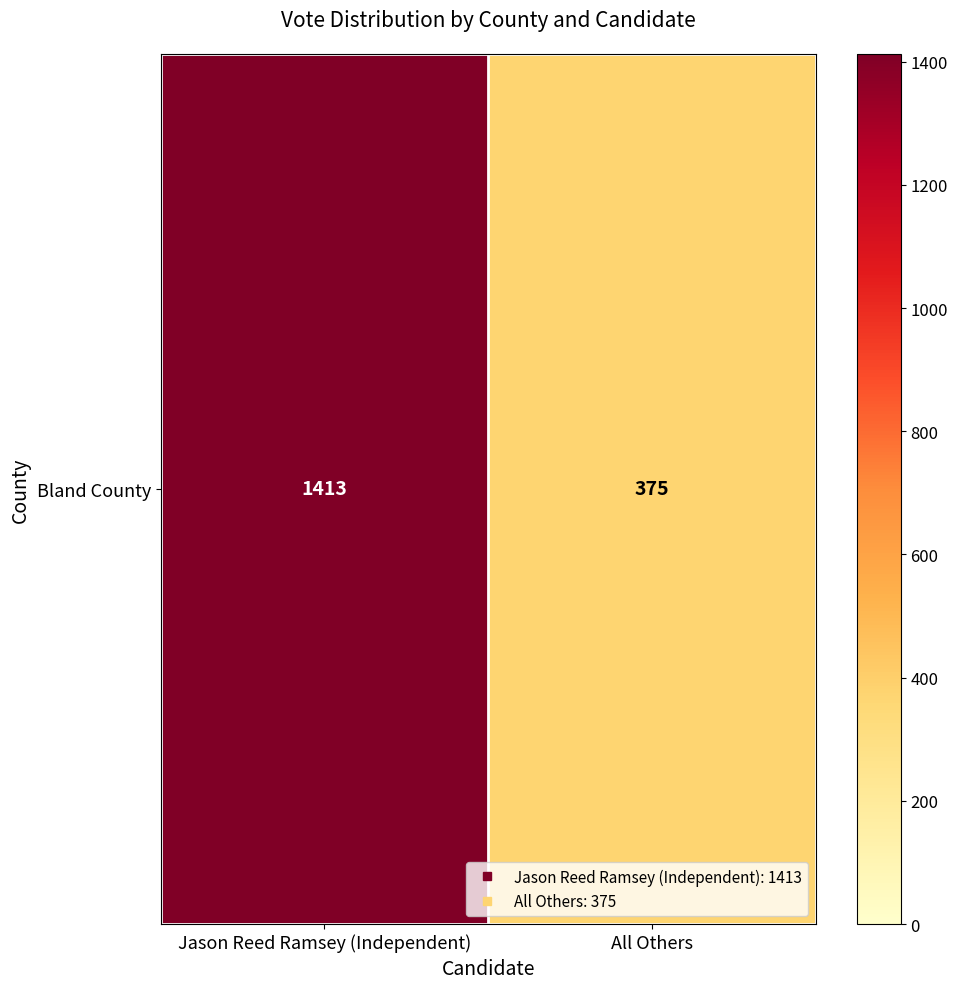

How many values are below 1413?

1